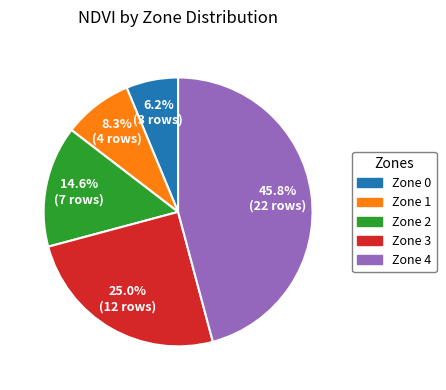

What percentage is the Zone 3 slice, to the nearest percent?

25%